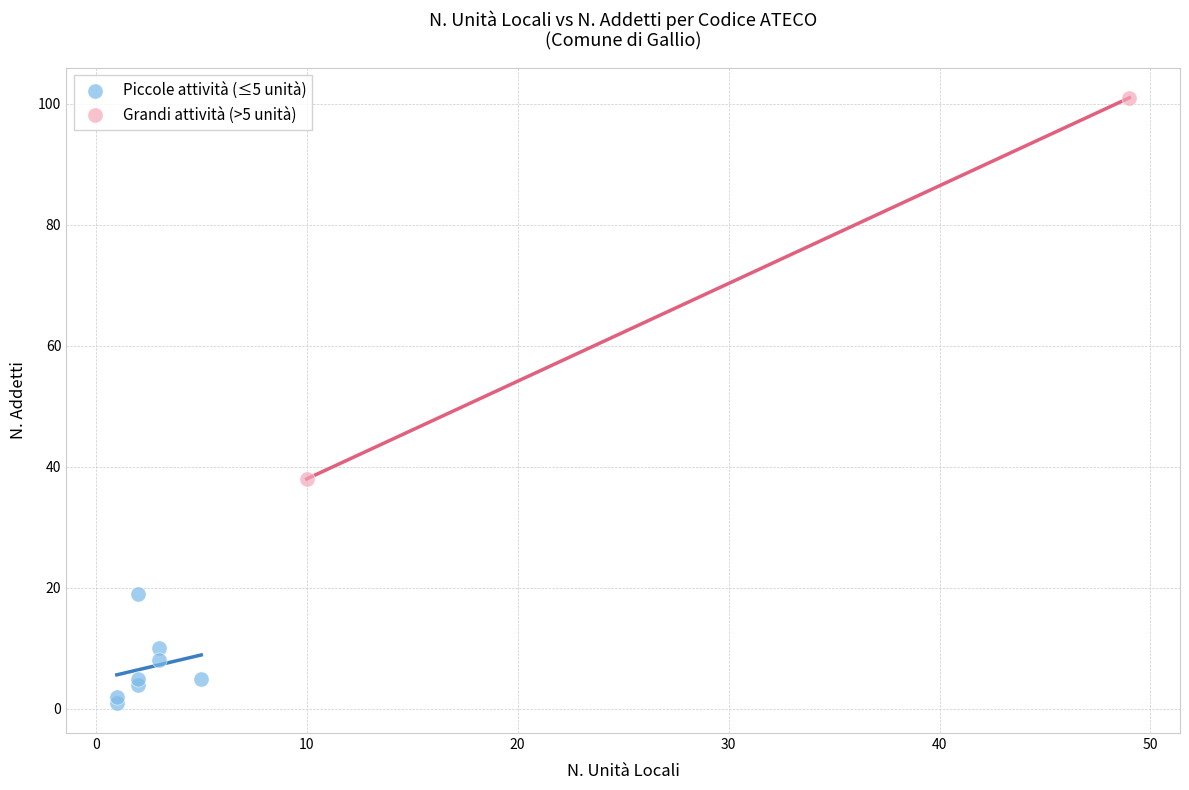

What are all the series names shown in the legend?

Piccole attività (≤5 unità), Grandi attività (>5 unità)